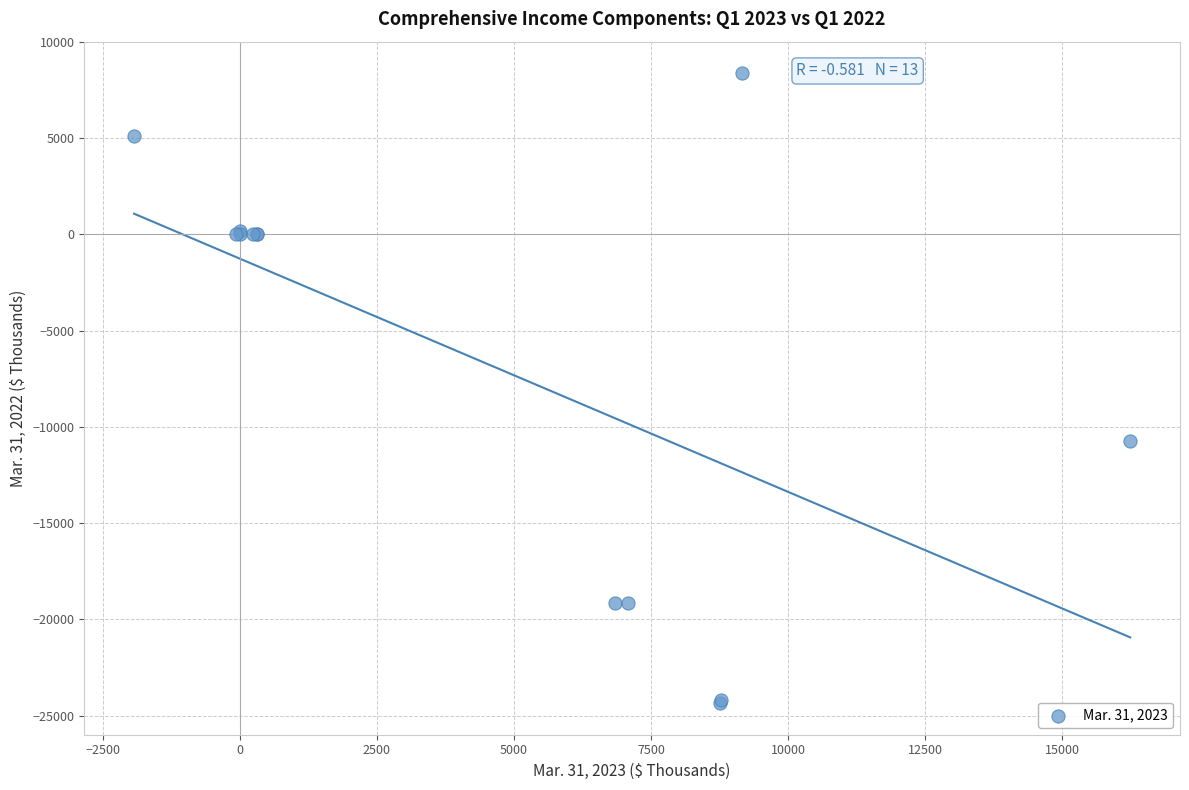

What Y value in the scatter plot is closest to -7992?

-10755